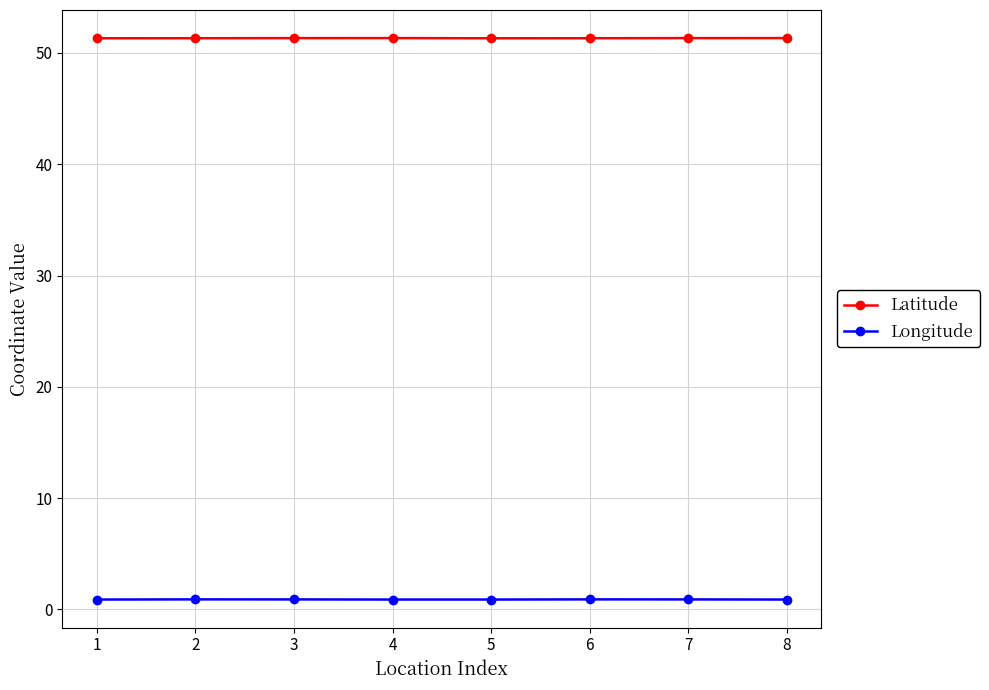

True or false: Latitude has a value of 51.3 at 3.

True